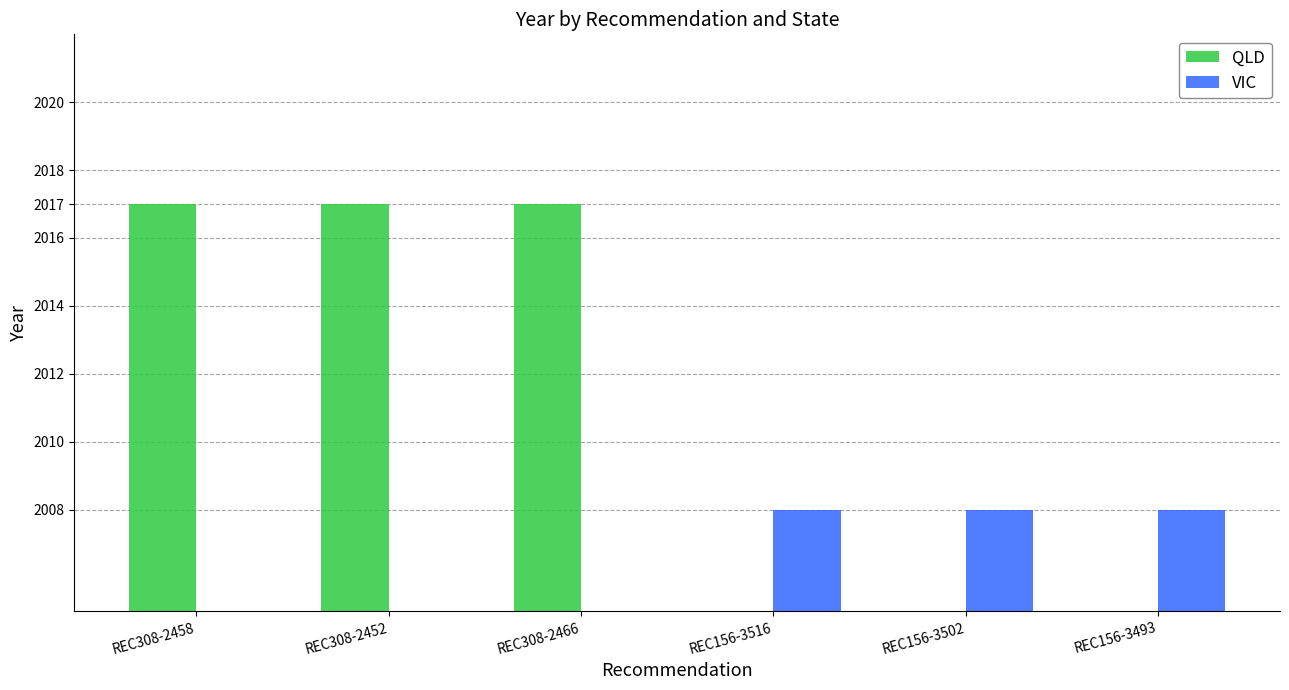

List the labels in order of VIC value, largest first.

REC156-3516, REC156-3502, REC156-3493, REC308-2458, REC308-2452, REC308-2466